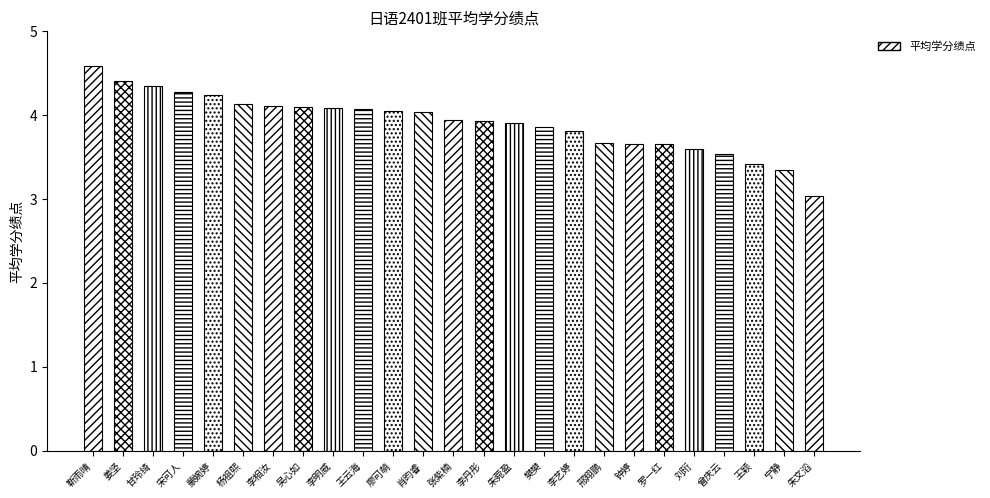

What is the label of the 12th bar from the right?

李丹彤